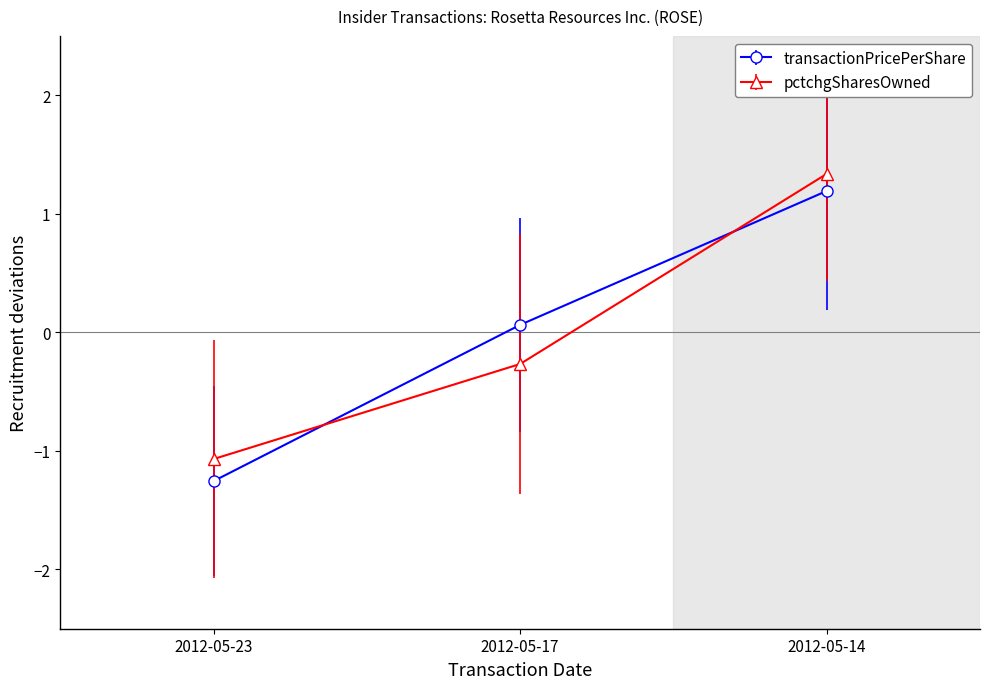

The pctchgSharesOwned series shows -0.3 at 2012-05-17. True or false?

True